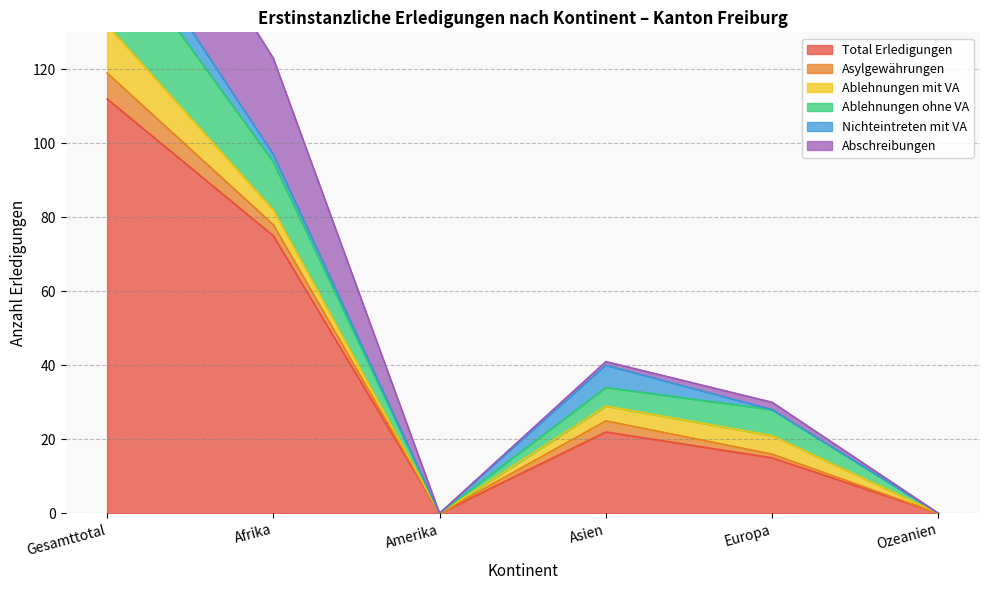

True or false: Asylgewährungen and Total Erledigungen intersect in this chart.

False